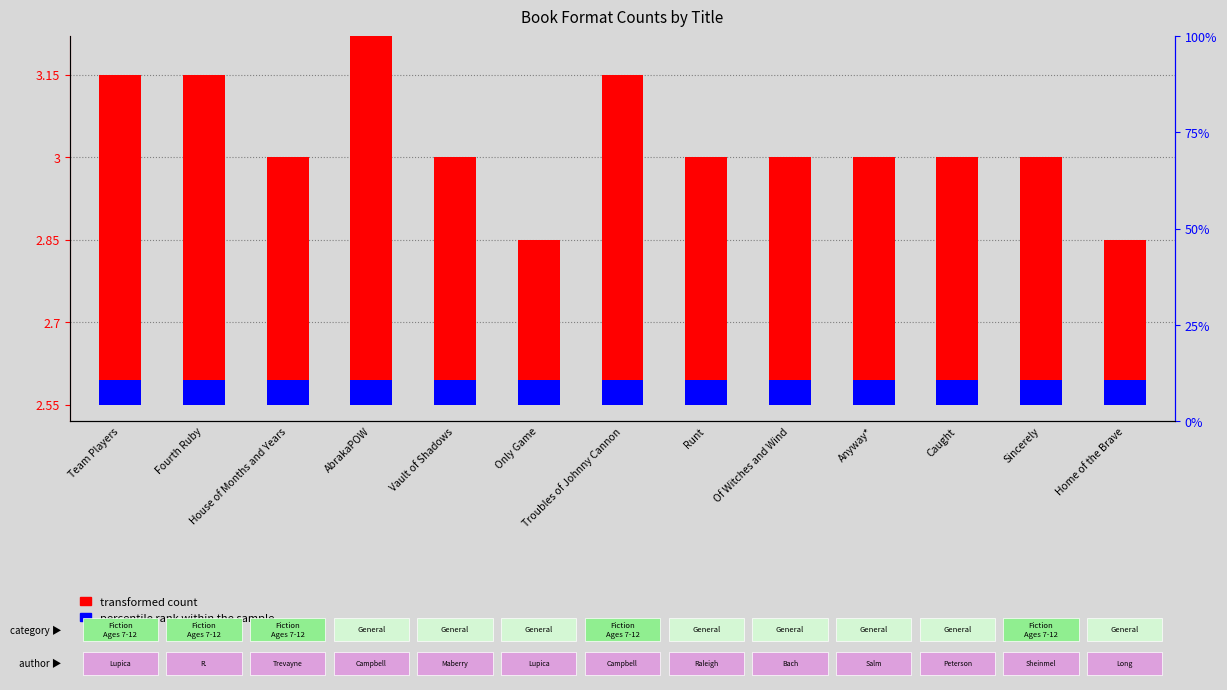

What is the difference between the transformed count values at Caught and AbrakaPOW?

0.3